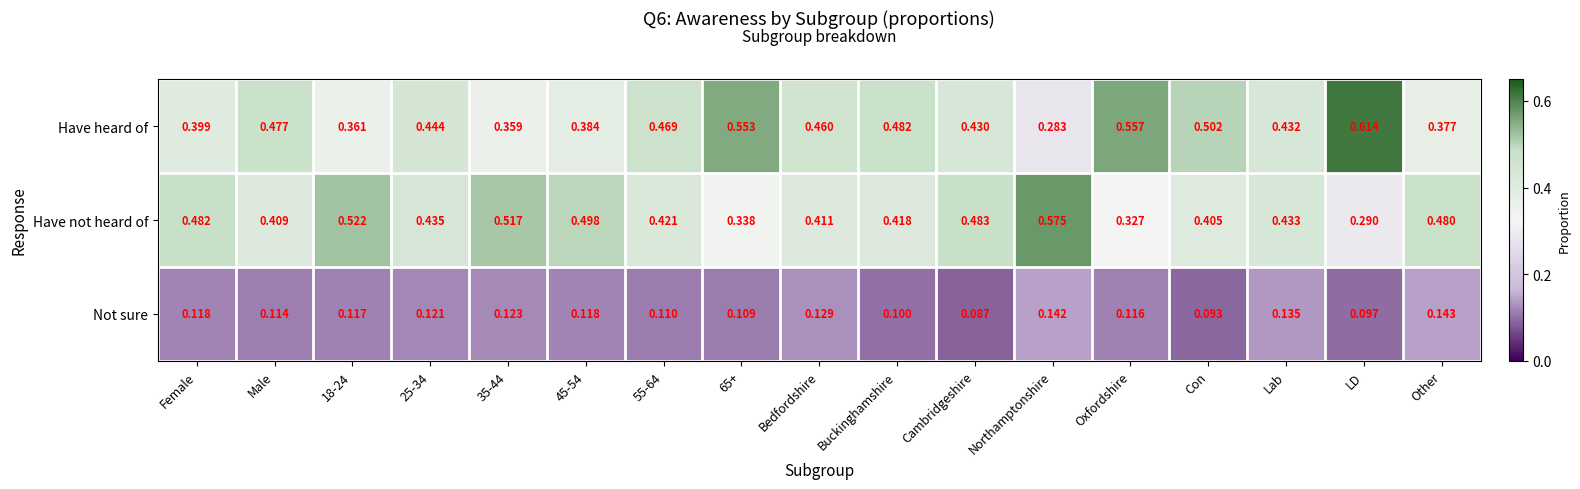

At which category is the sum across all series the highest?

LD